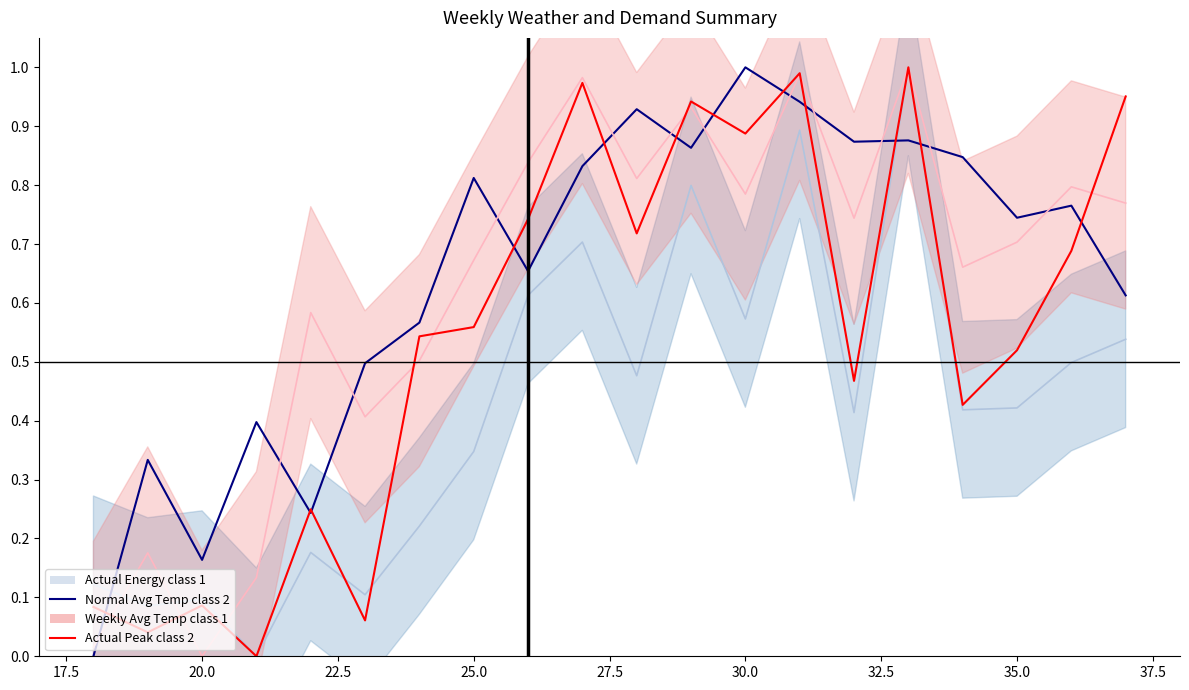

Which series has the largest total across all categories?

Normal Avg Temp class 2